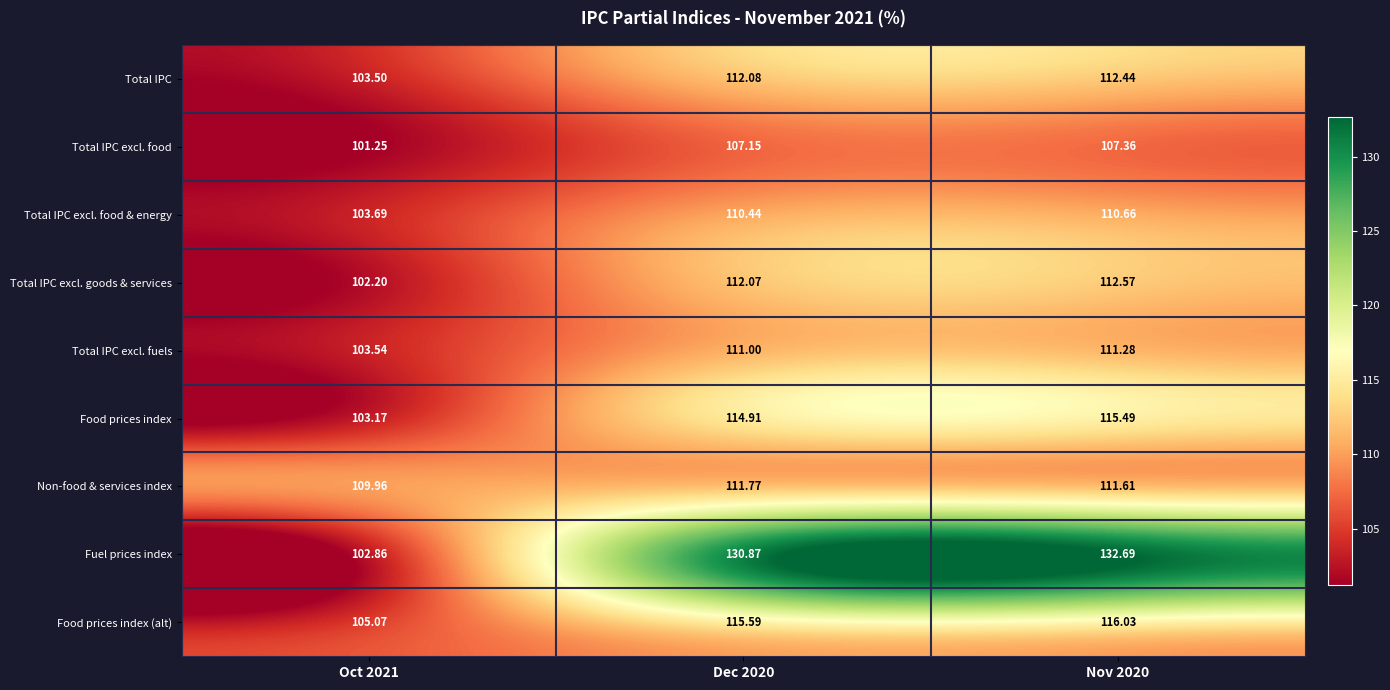

Rank the series by their maximum value, from lowest to highest.

Total IPC excl. food, Total IPC excl. food & energy, Total IPC excl. fuels, Non-food & services index, Total IPC, Total IPC excl. goods & services, Food prices index, Food prices index (alt), Fuel prices index